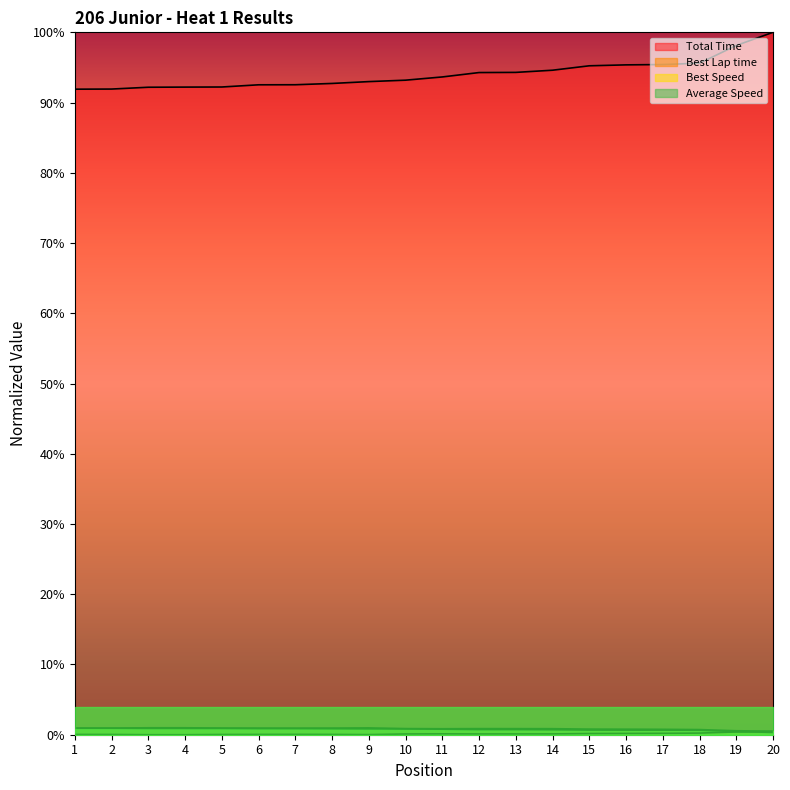

How many lines are shown in the chart?

4